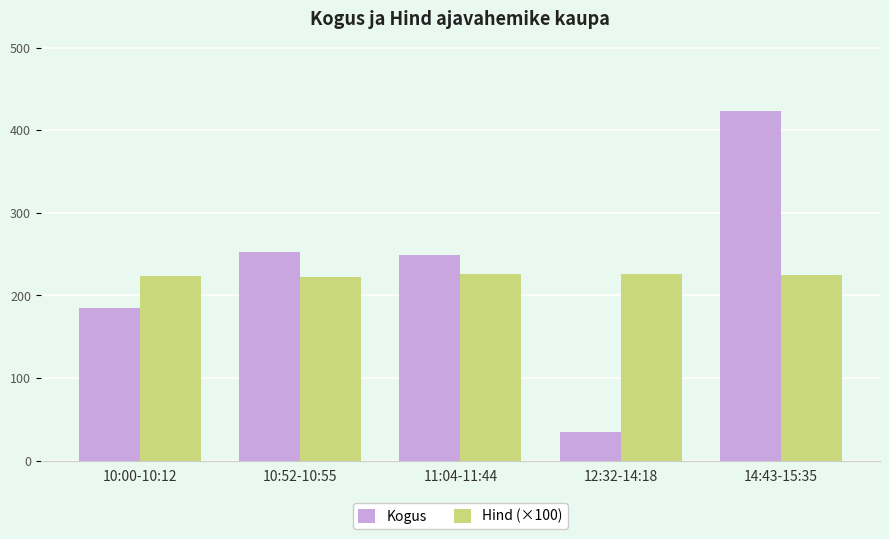

What are all the series names shown in the legend?

Kogus, Hind (×100)